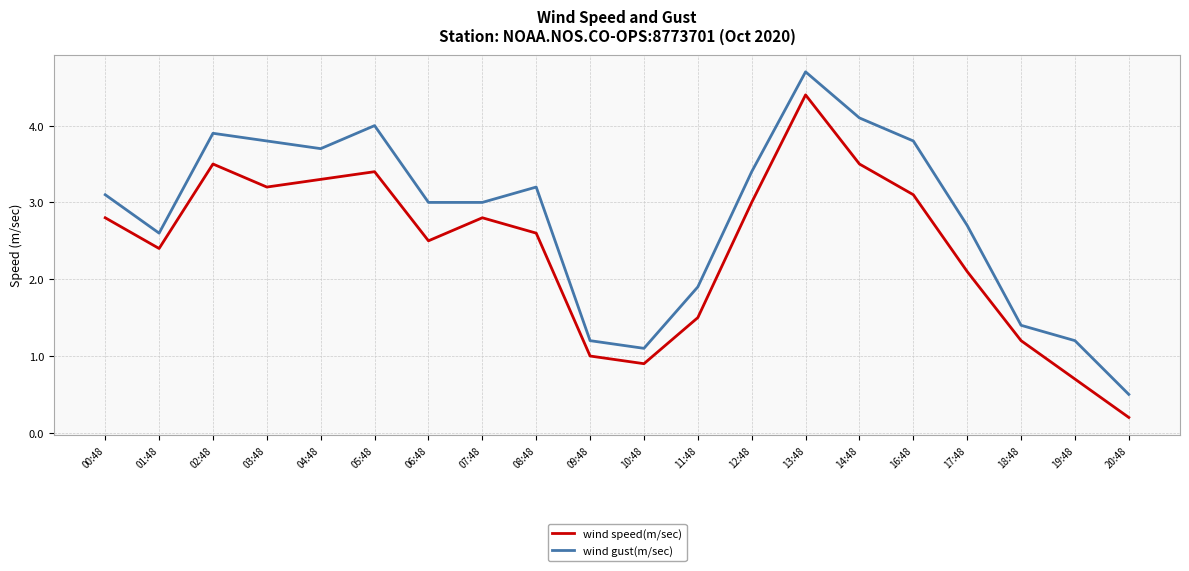

Which category has the lowest value across all series?

20:48